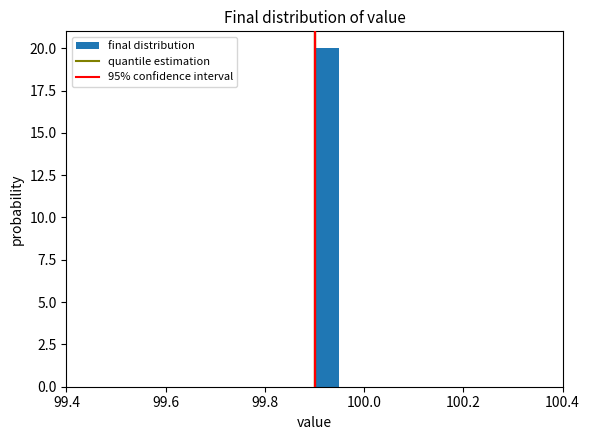

Read against the x-axis, roughly where is the centre of the tallest bar?

99.92